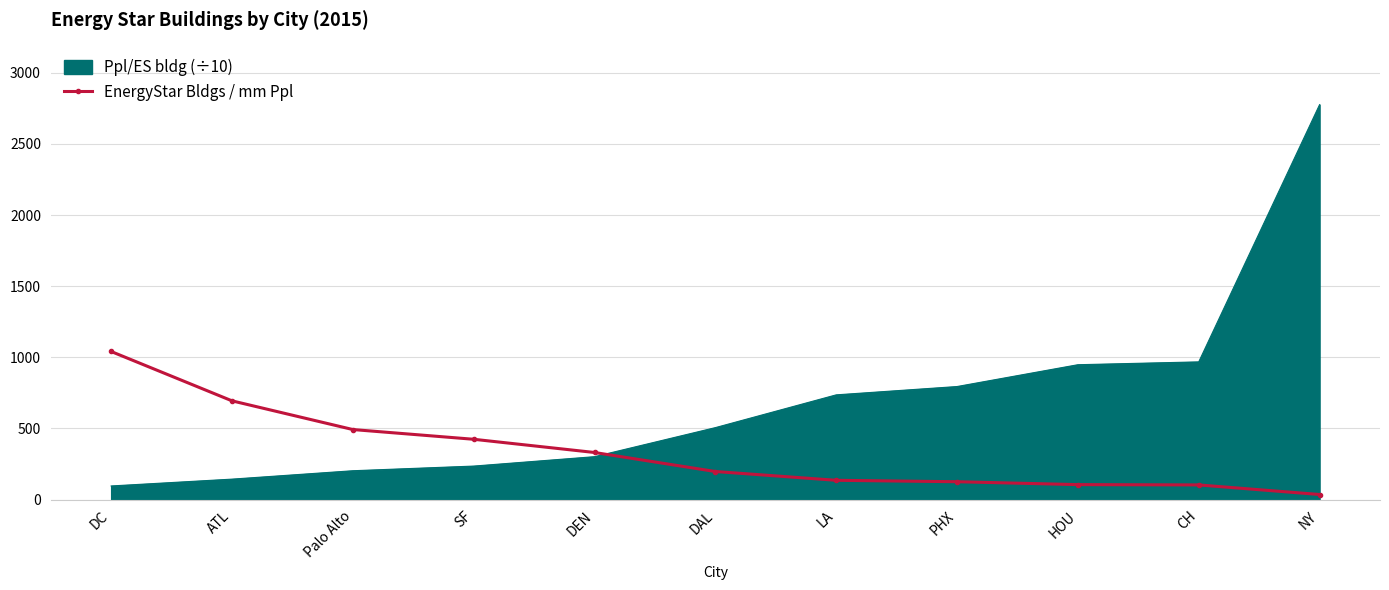

How many series are shown in this chart?

2